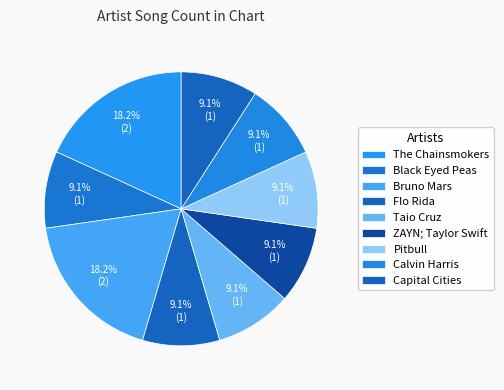

How many slices are in this pie chart?

9